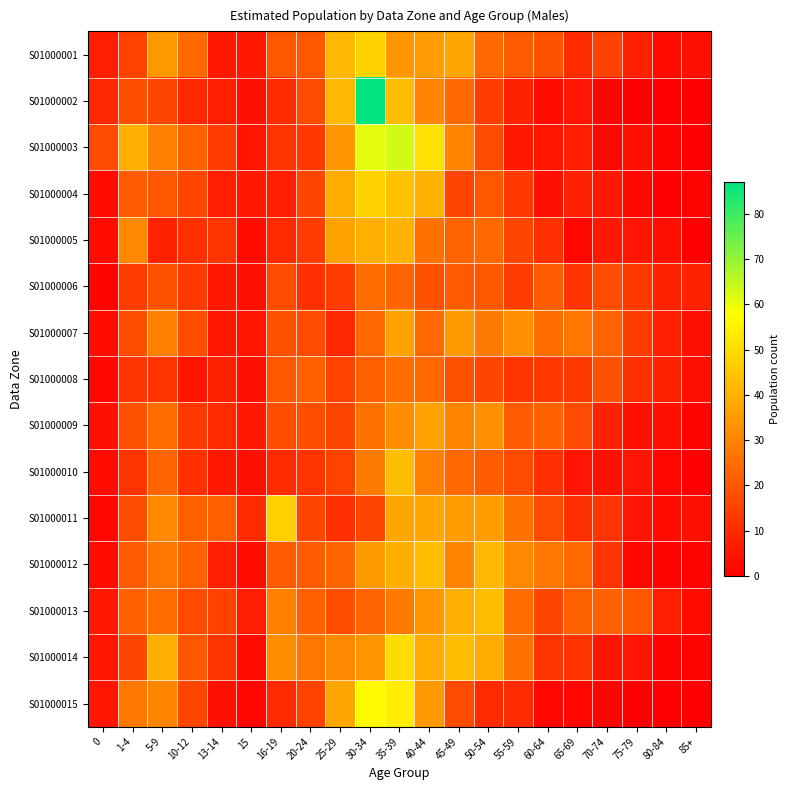

At how many categories does at least one series exceed 62?

2